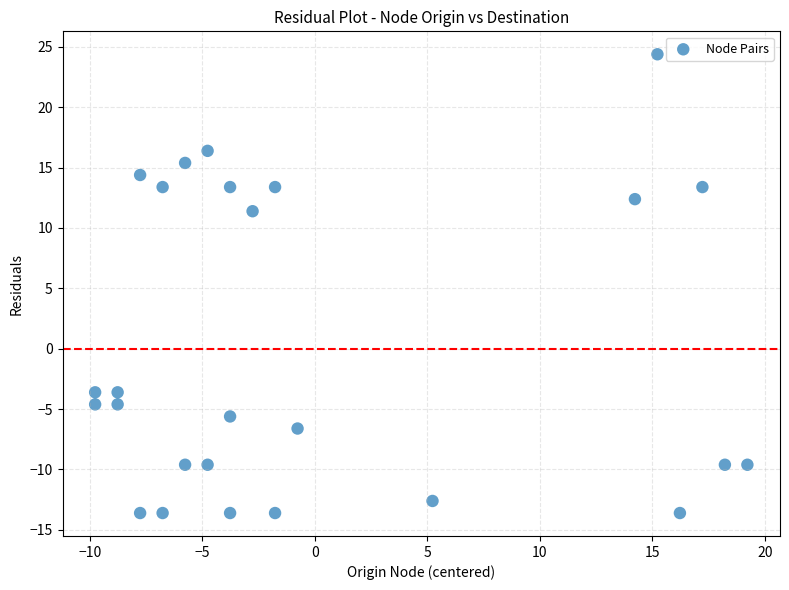

What is the range of Y values (max minus min)?

38.0